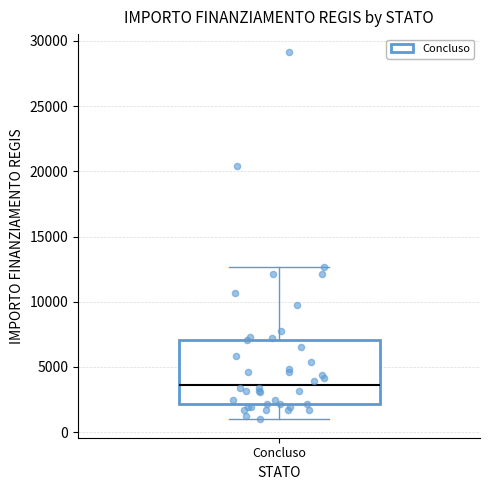

Transcribe this box plot: give where the median line is, the range the box spans, and where the two whiskers end, as read against the y-axis. The values are not printed on the chart, so give them approximately, as read against the axis.

median 3500, box 2000 to 7000, whiskers 1000 to 12500